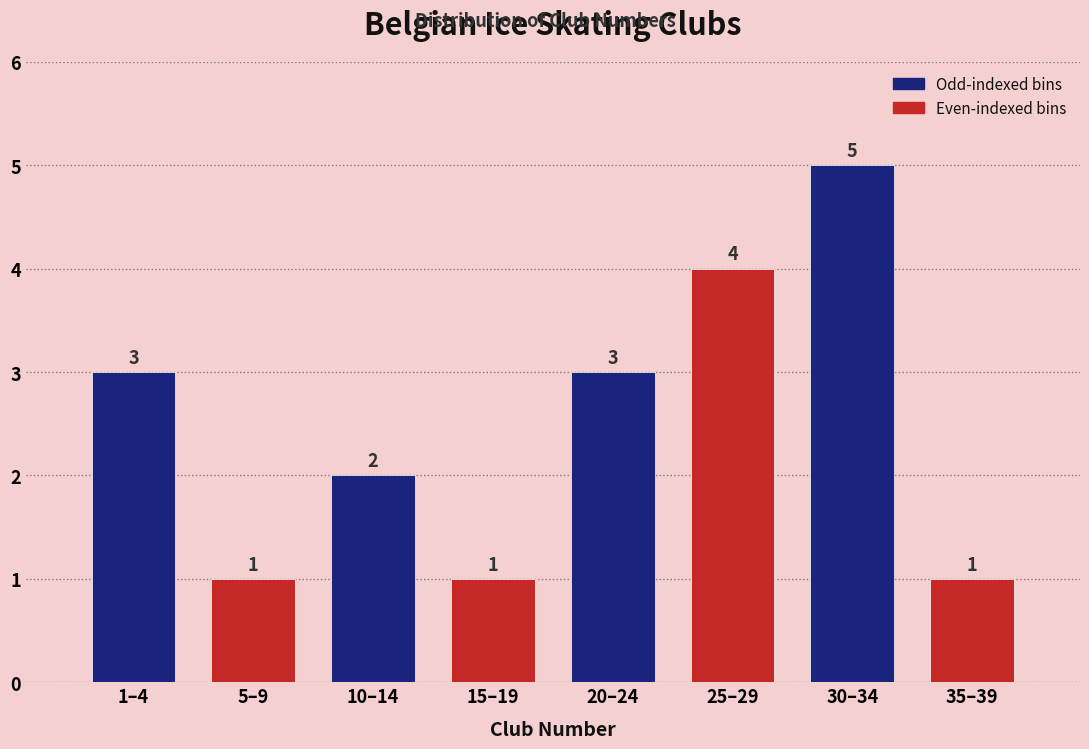

Reading left to right, list all the values displayed in this chart.

1–4=3	5–9=1	10–14=2	15–19=1	20–24=3	25–29=4	30–34=5	35–39=1